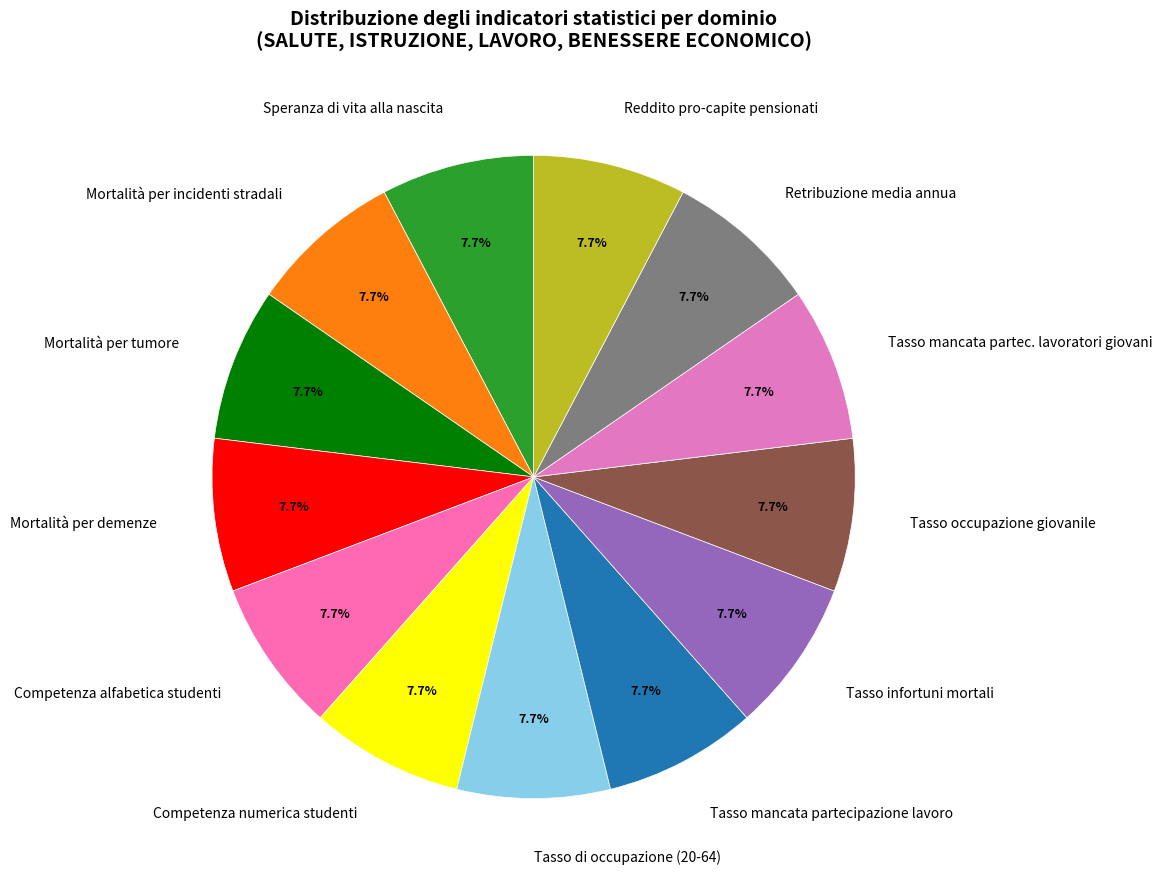

What percentage is NOT represented by Tasso mancata partec. lavoratori giovani?

92.3%